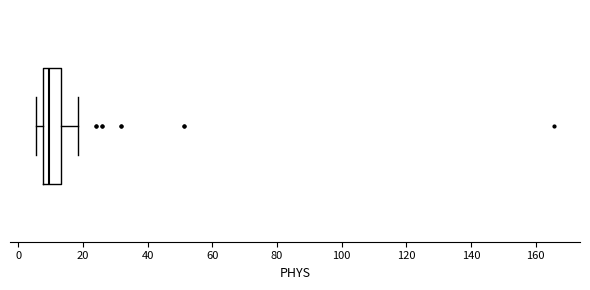

Where is the right edge of the box on the x-axis? The values are not printed on the chart, so give them approximately, as read against the axis.

14